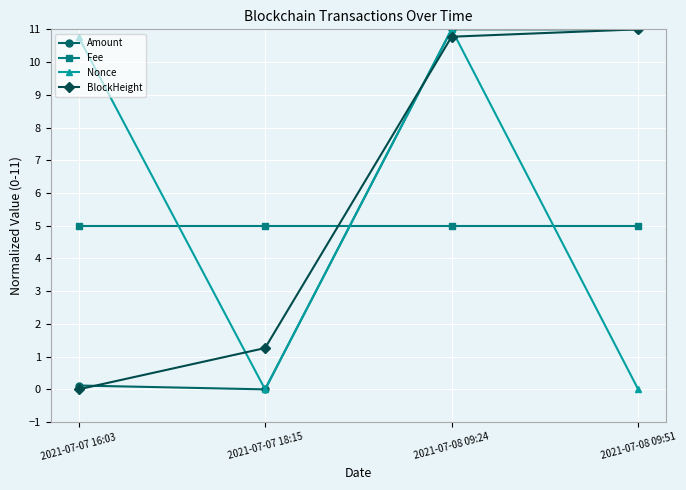

What are all the series names shown in the legend?

Amount, Fee, Nonce, BlockHeight